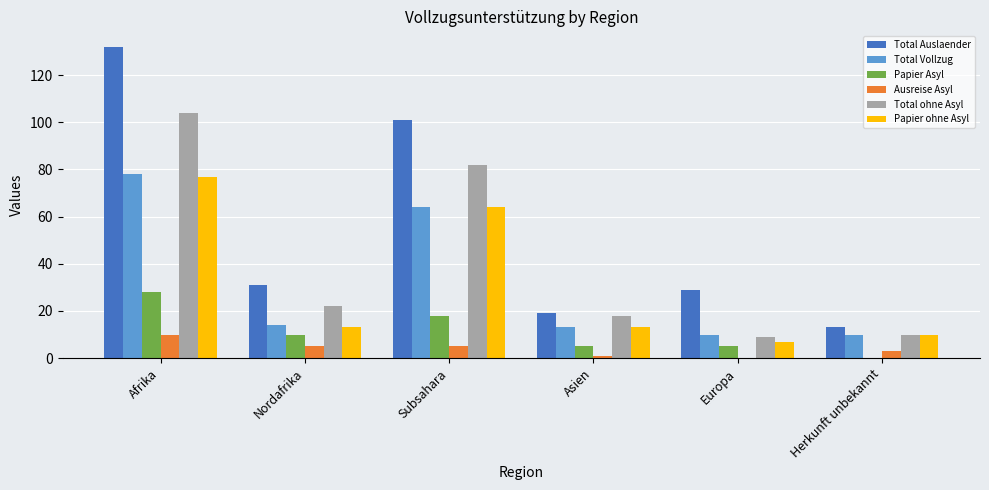

Reading left to right, list all the values displayed in this chart.

Total Auslaender: 132	31	101	19	29	13
Total Vollzug: 78	14	64	13	10	10
Papier Asyl: 28	10	18	5	5	0
Ausreise Asyl: 10	5	5	1	0	3
Total ohne Asyl: 104	22	82	18	9	10
Papier ohne Asyl: 77	13	64	13	7	10